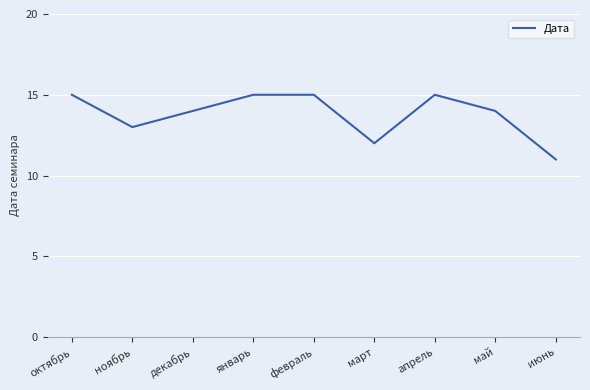

Where is the data nearest to the value 13?

ноябрь